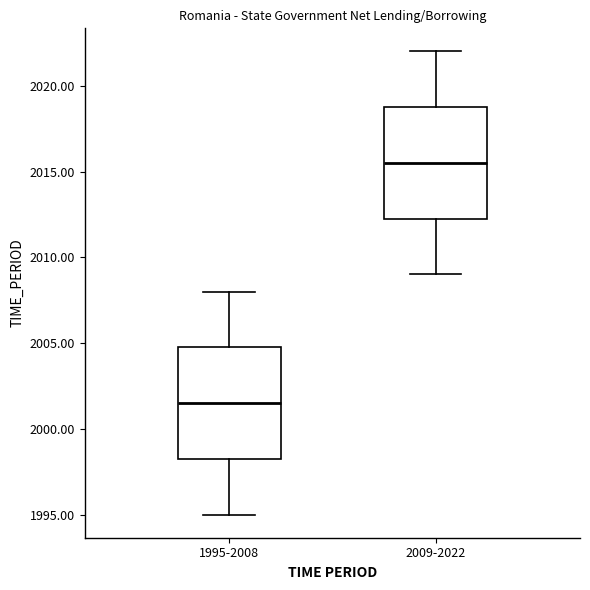

Which box has the highest median line?

2009-2022